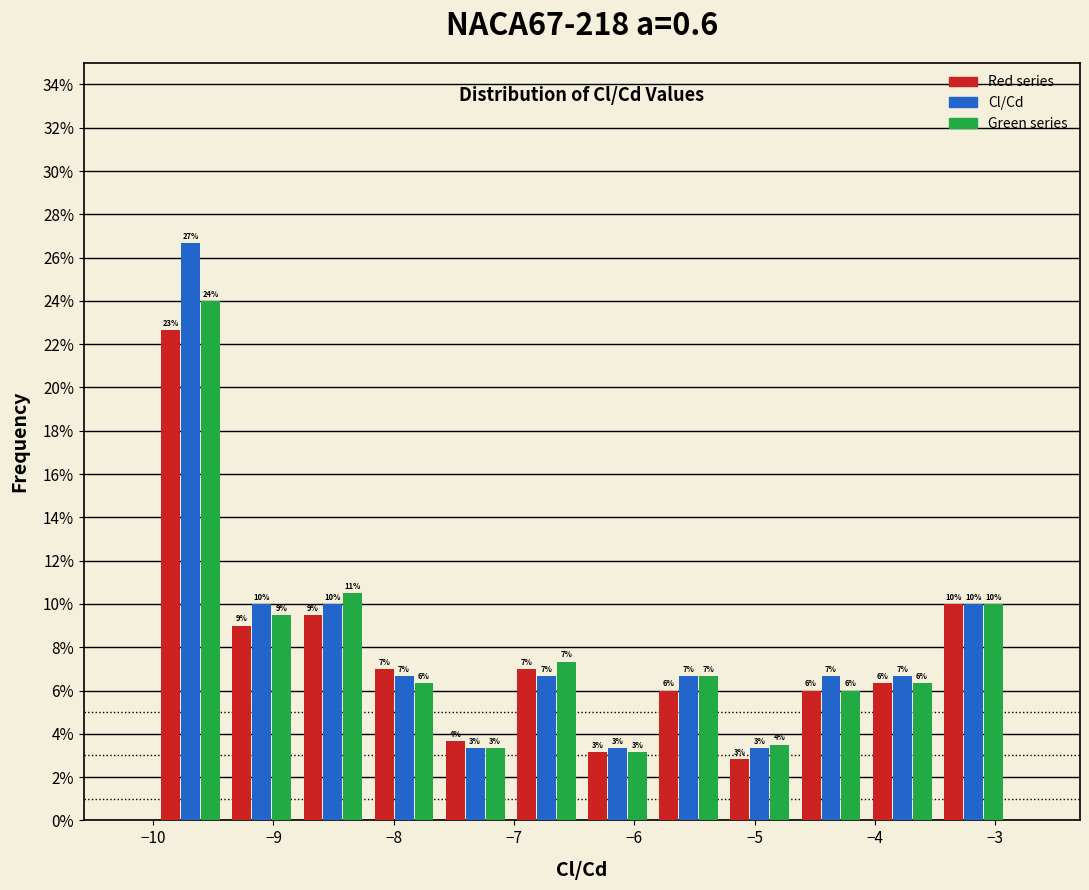

In the Red series series, which range on the x-axis has the tallest bar?

-10.0 to -9.4